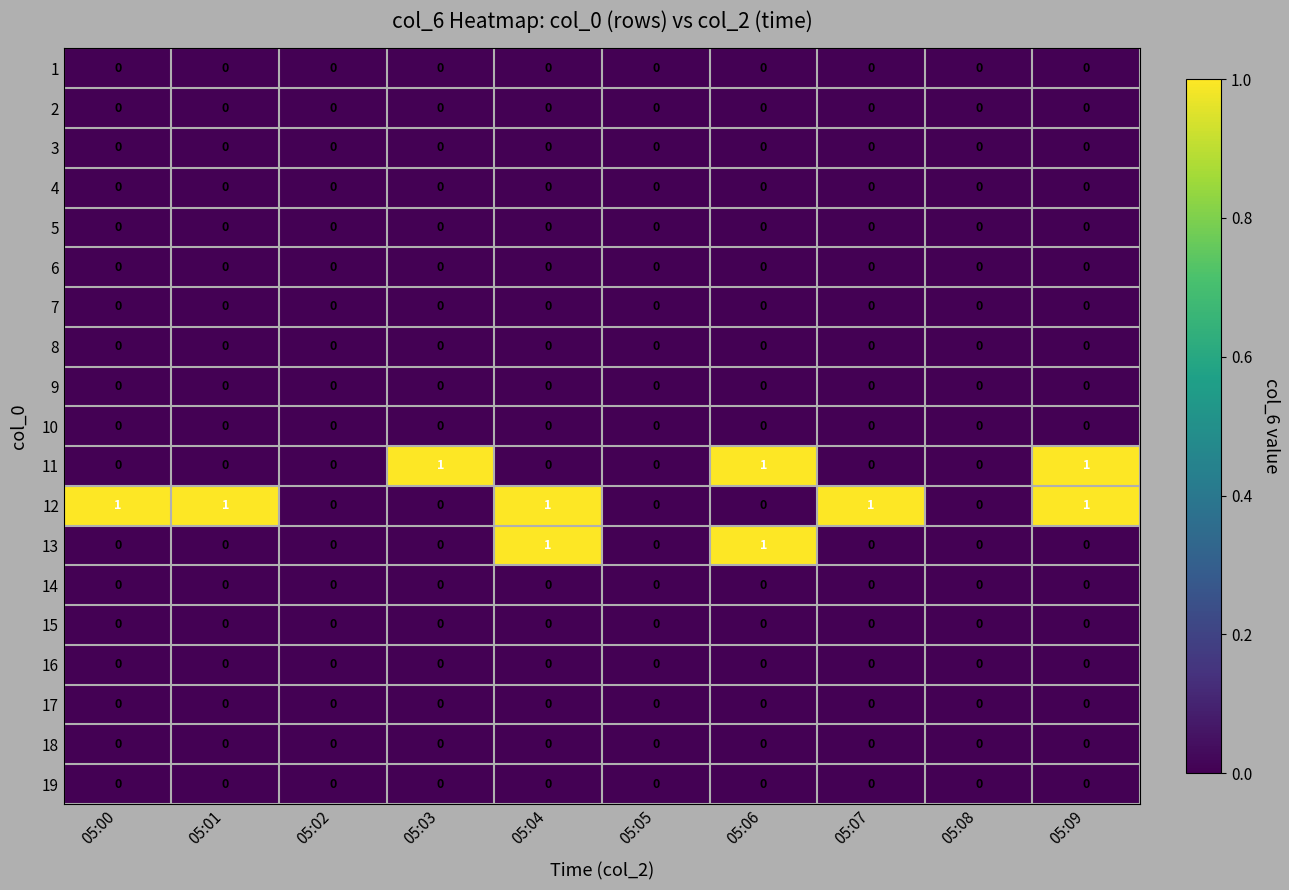

Count the 13 values in the range 0 to 1.

10